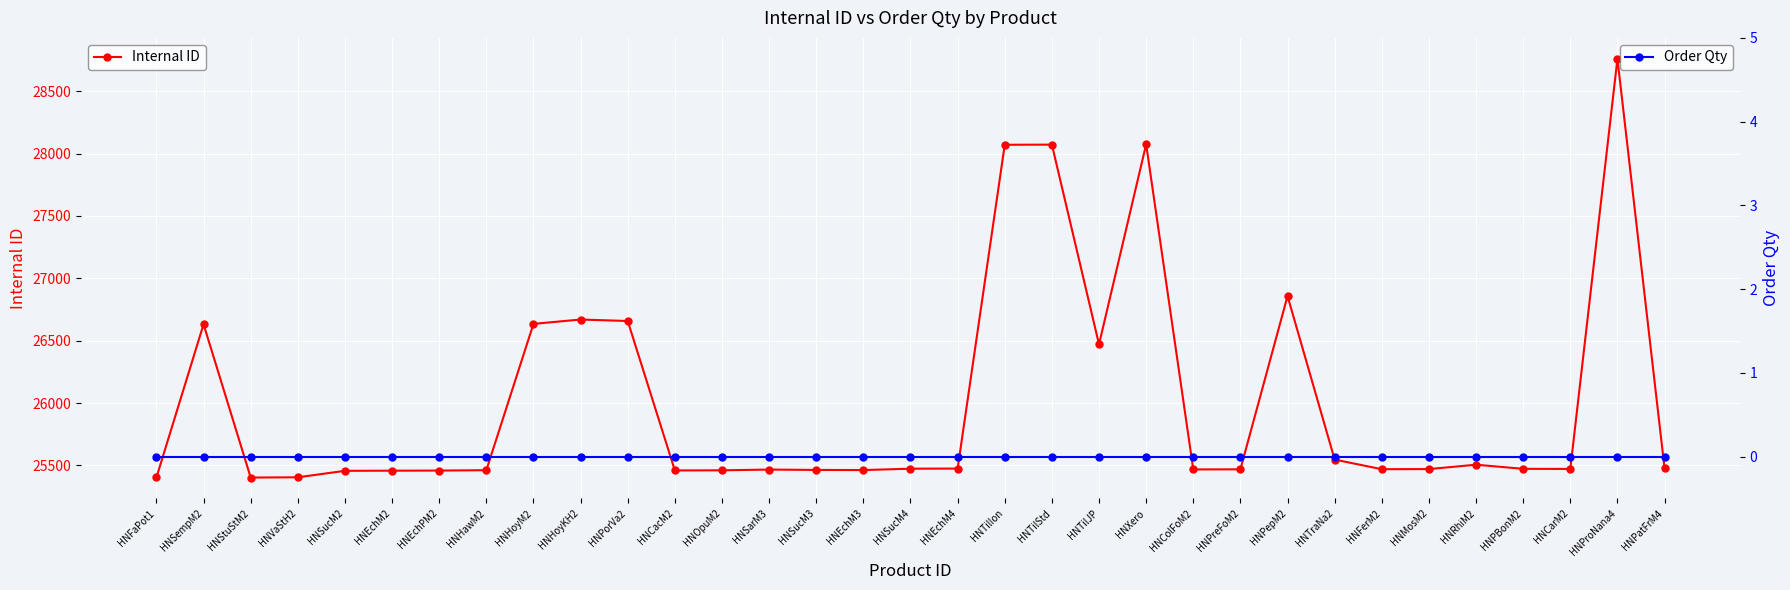

Reading left to right, transcribe all the data shown in this chart.

Internal ID: 25404	26632	25403	25405	25457	25458	25459	25462	26635	26670	26658	25460	25461	25467	25464	25463	25474	25475	28071	28072	26471	28075	25468	25469	26858	25547	25470	25471	25506	25473	25472	28760	25476
Order Qty: 0	0	0	0	0	0	0	0	0	0	0	0	0	0	0	0	0	0	0	0	0	0	0	0	0	0	0	0	0	0	0	0	0